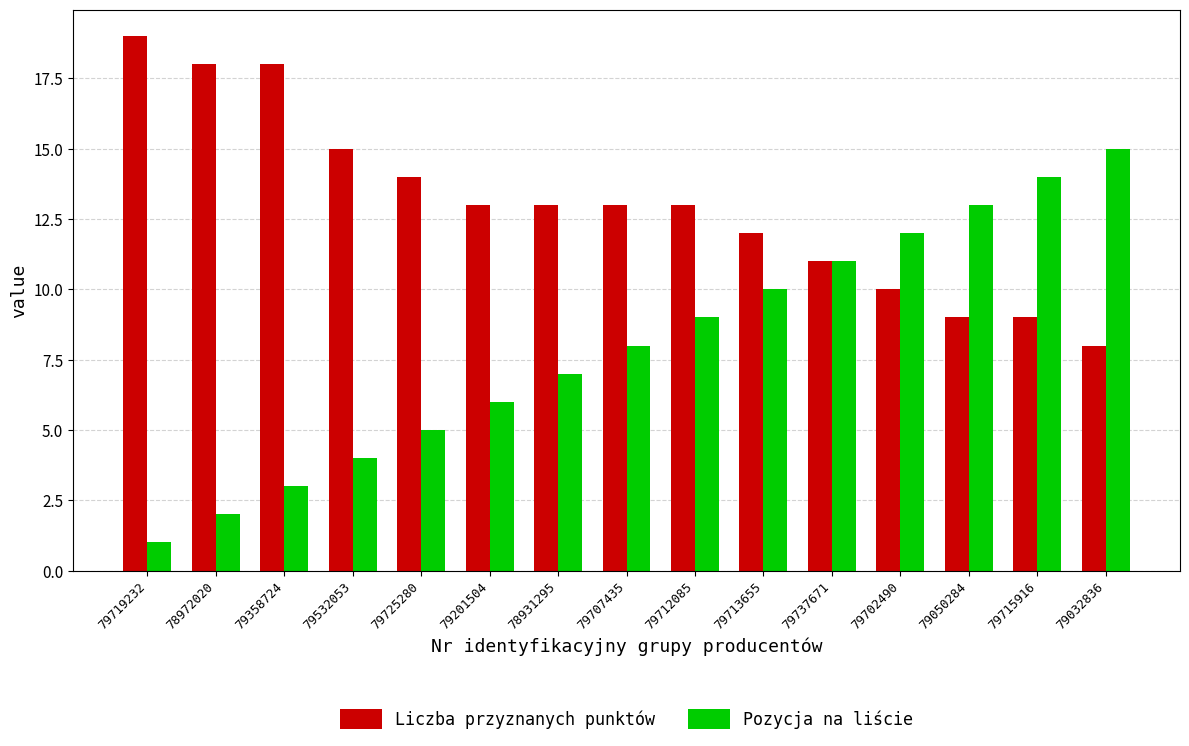

At which label does Pozycja na liście reach its minimum?

79719232